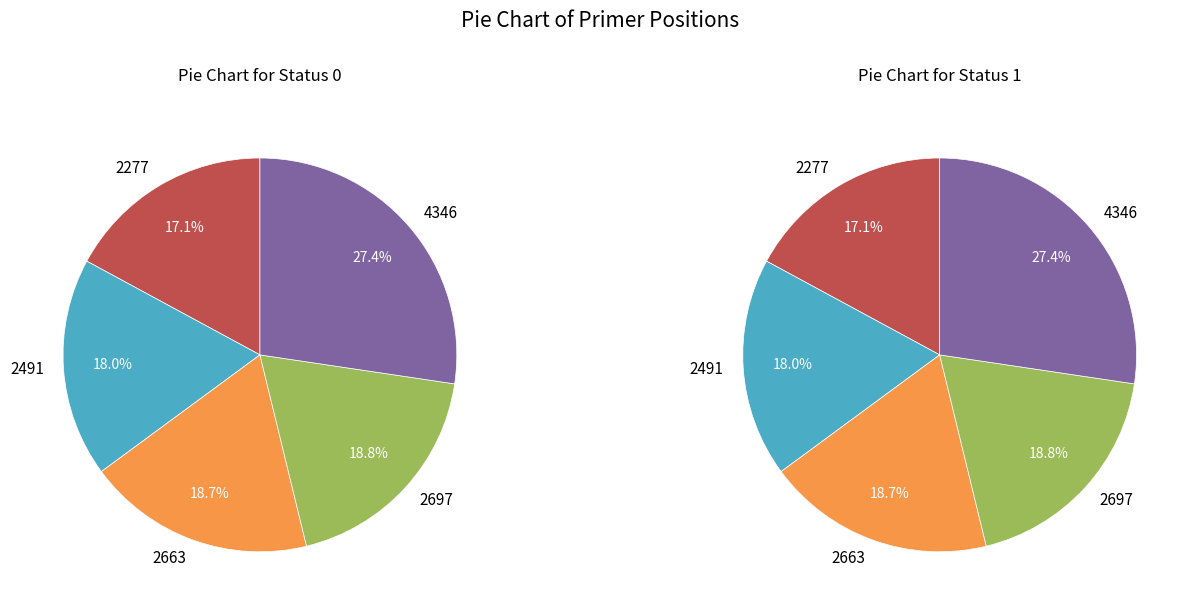

What is the ratio of the value at 2491 to the value at 2697?

1.0